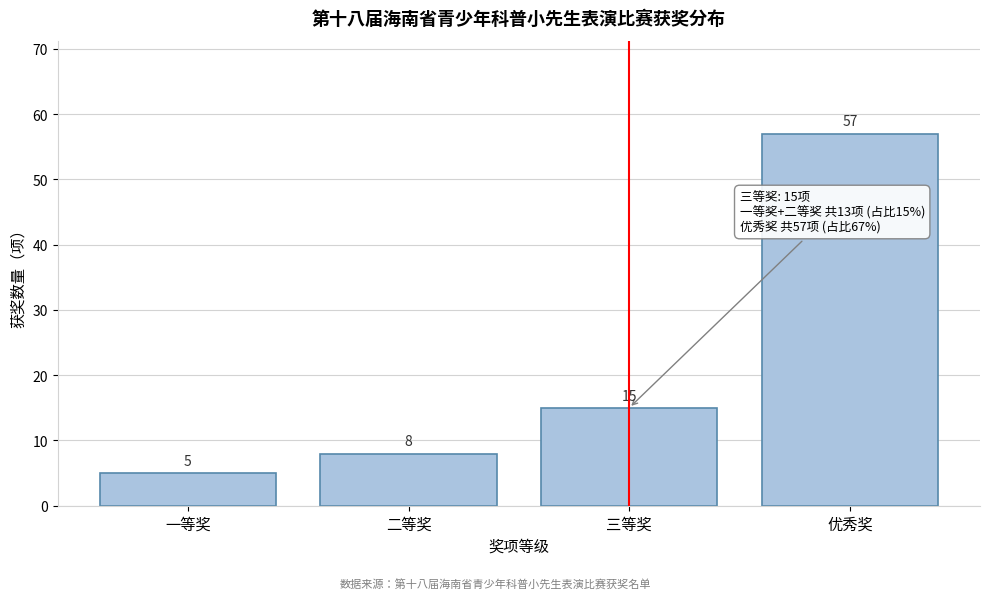

Reading left to right, transcribe all the data shown in this chart.

5	8	15	57